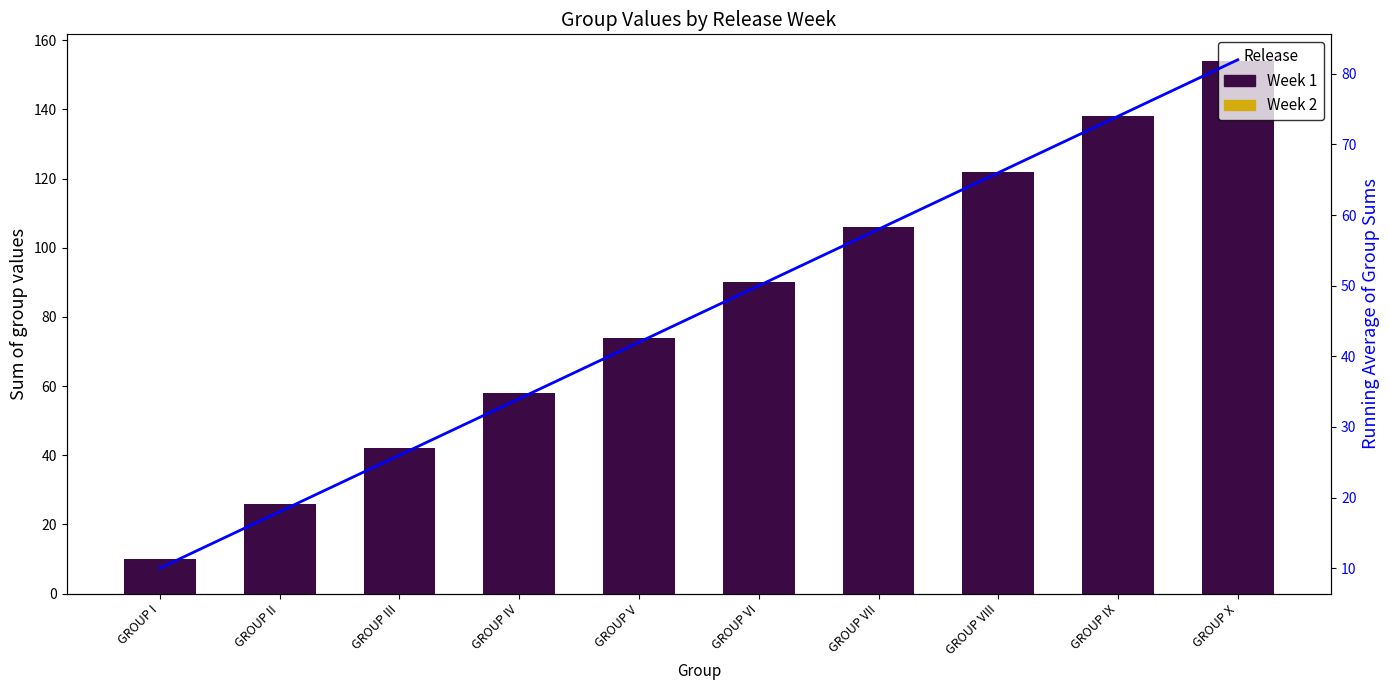

How many bars are there in total?

10